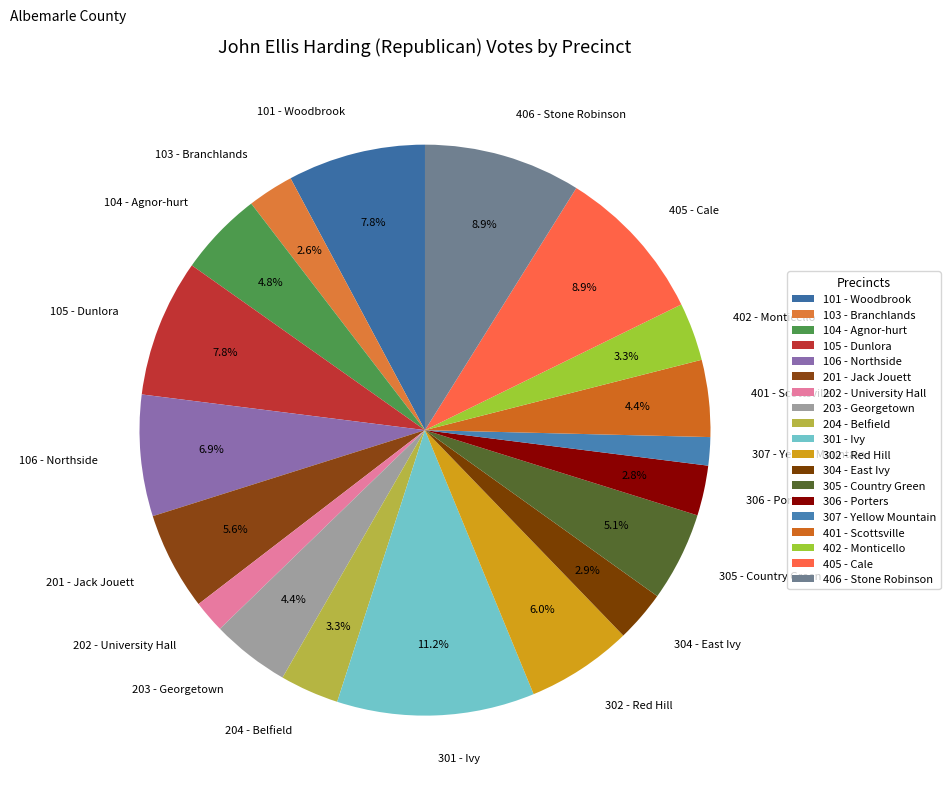

What is the largest slice in the pie chart?

301 - Ivy